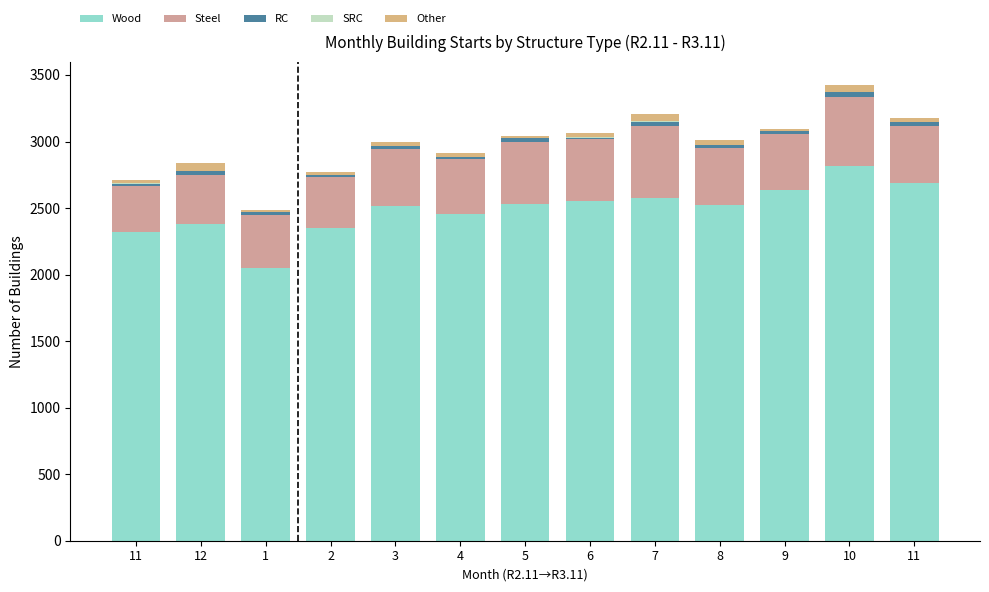

List the series in order of their peak value, highest first.

Wood, Steel, Other, RC, SRC